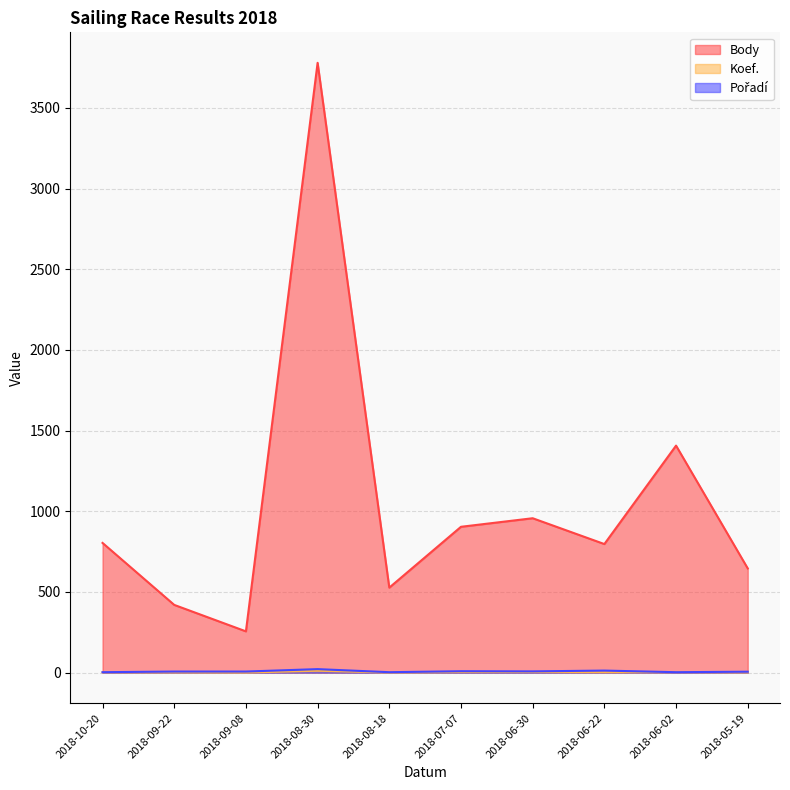

In Pořadí, how many points are lower than both neighbors (excluding endpoints)?

3